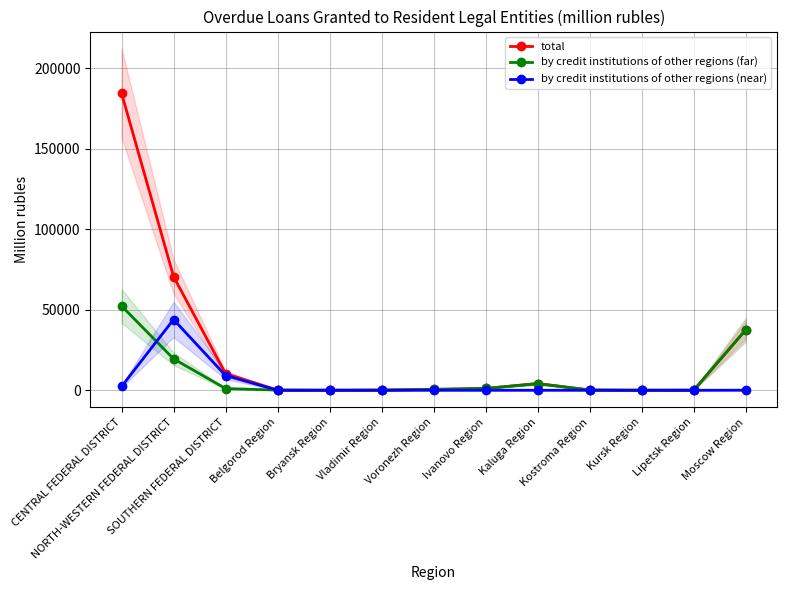

List the series in order of their overall mean, highest first.

total, by credit institutions of other regions (far), by credit institutions of other regions (near)